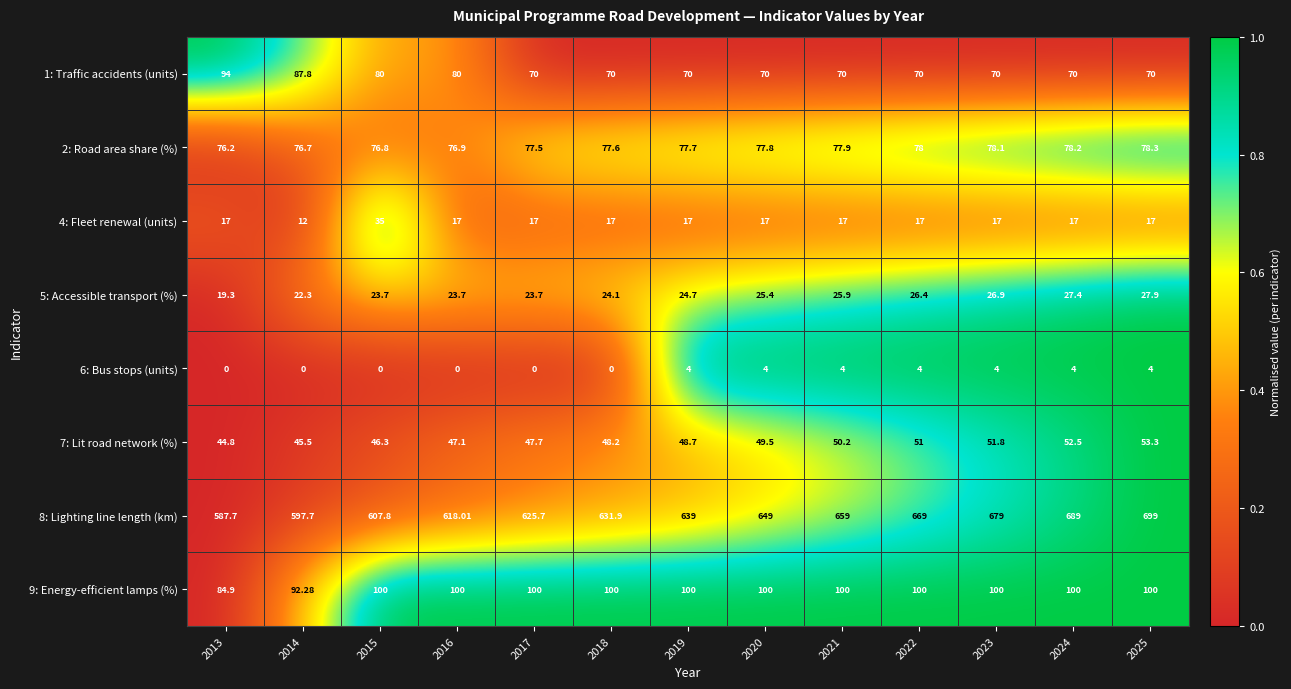

Is the value of 1: Traffic accidents (units) at 2024 greater than the value of 7: Lit road network (%) at 2022?

Yes